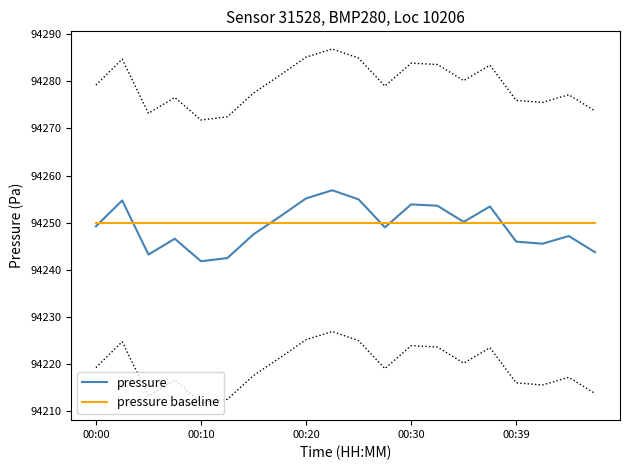

What is the minimum value shown in the chart?

94241.8